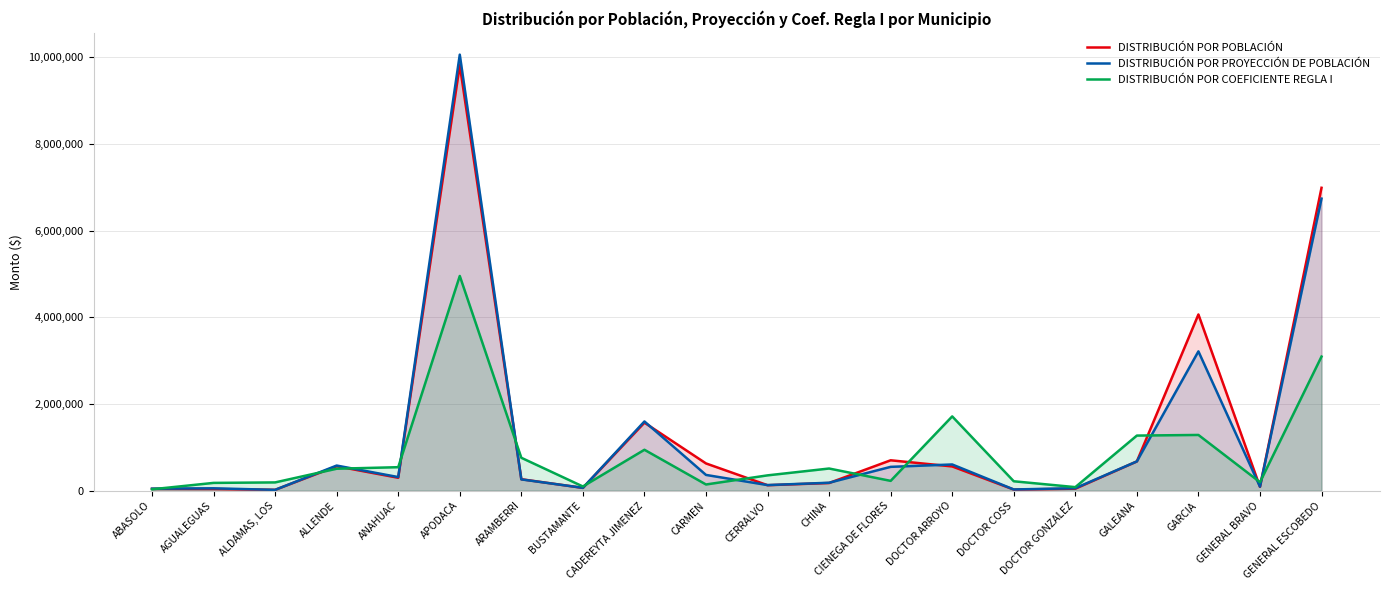

Where does the DISTRIBUCIÓN POR POBLACIÓN series first go above 298973?

ALLENDE